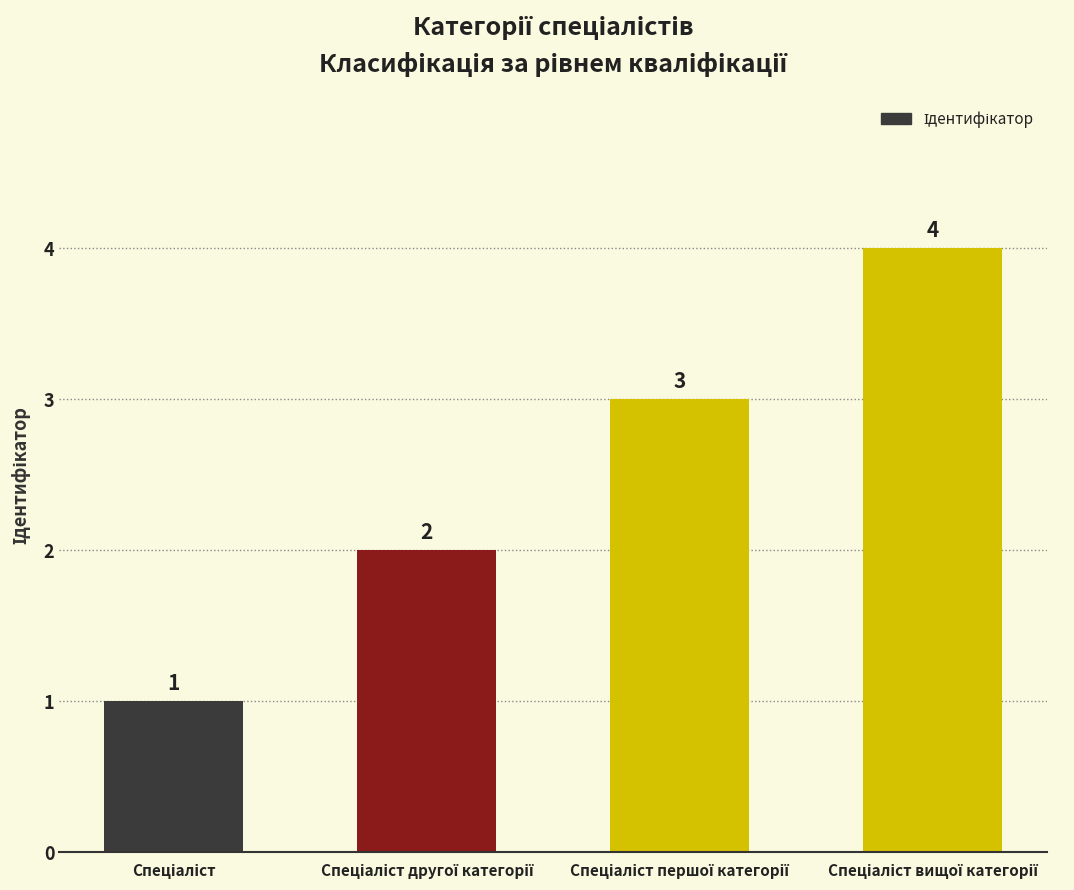

What is the sum of all values?

10